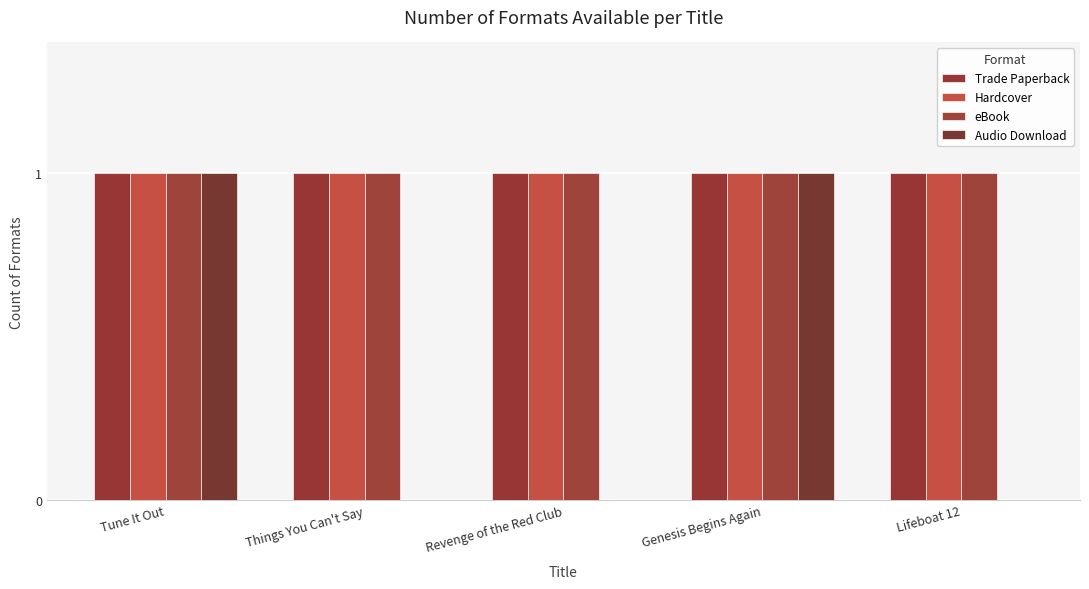

What is the total value across all series at Things You Can't Say?

3